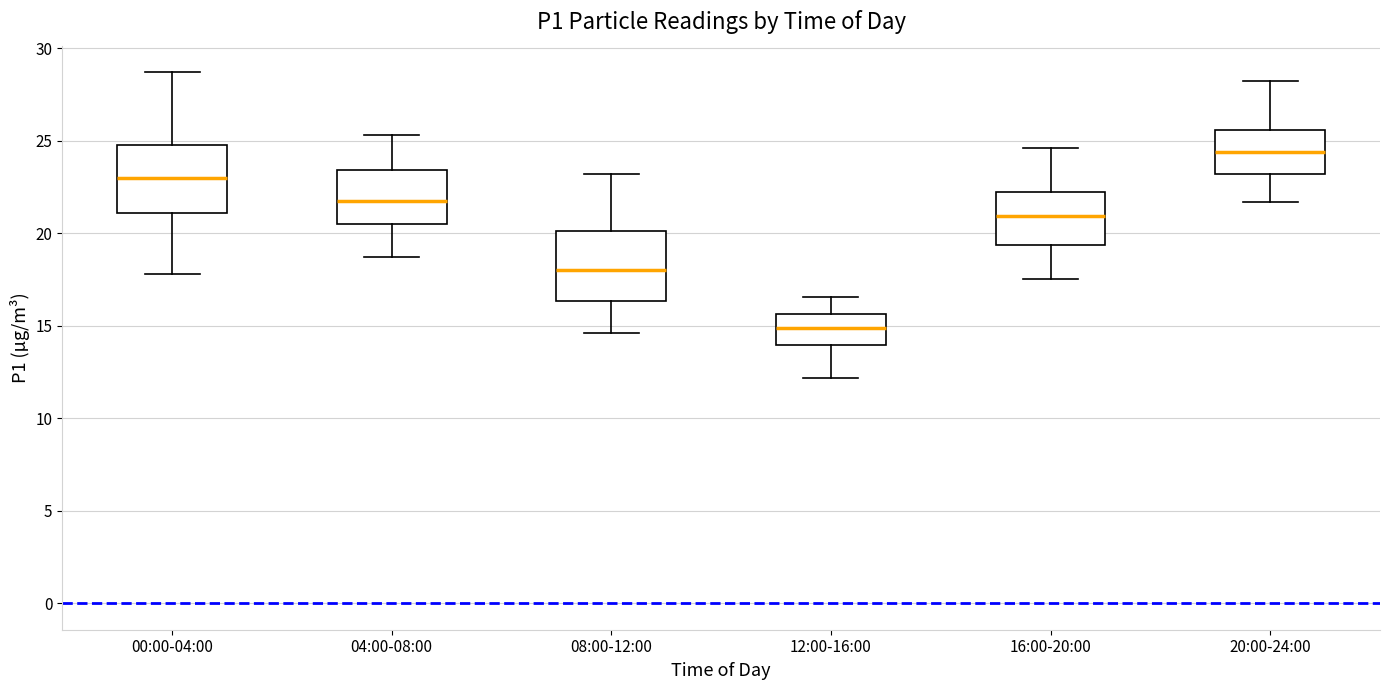

Which box has the highest median line?

20:00-24:00